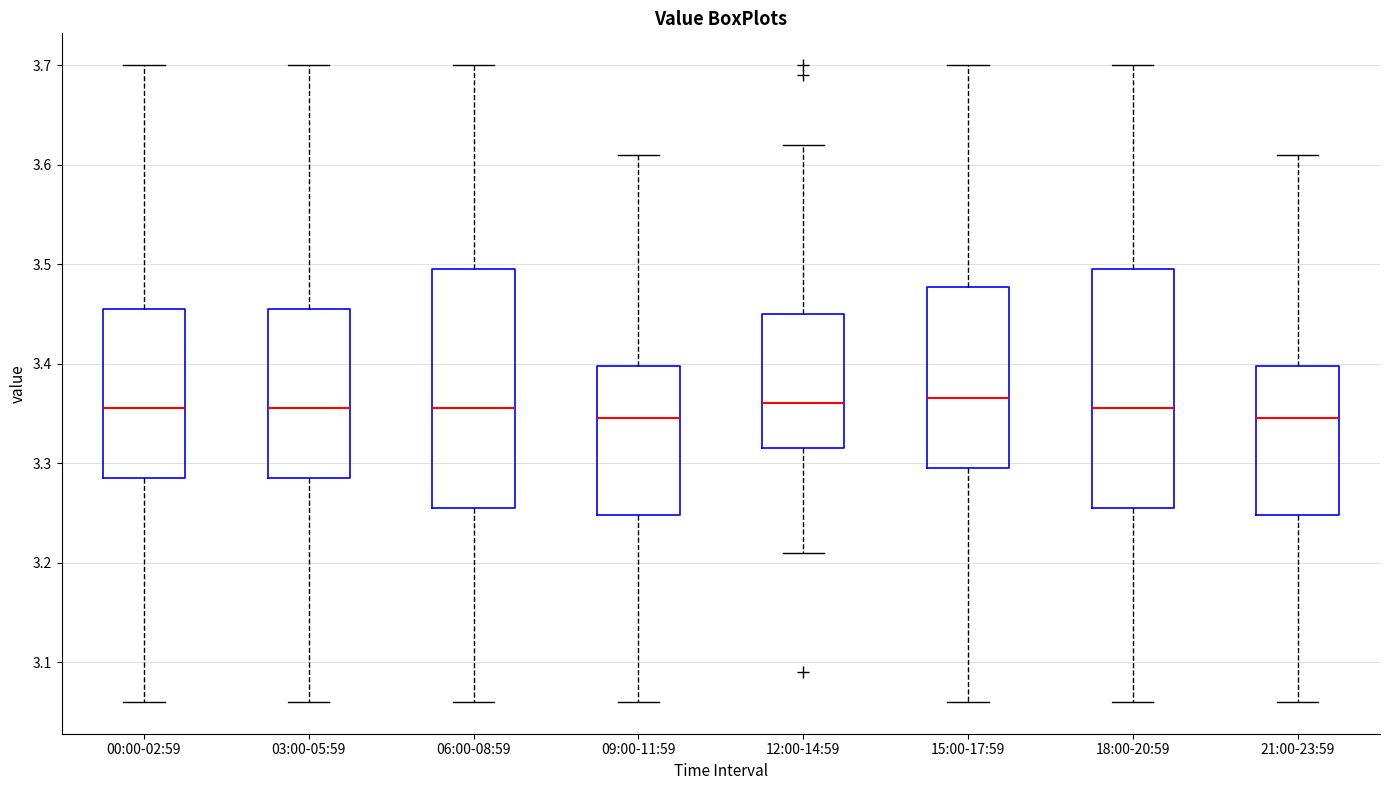

Reading left to right, transcribe this box plot: for each box, give where its median line is, the range the box spans, and where its two whiskers end, as read against the y-axis. The values are not printed on the chart, so give them approximately, as read against the axis.

00:00-02:59: median 3.36, box 3.29 to 3.46, whiskers 3.06 to 3.70
03:00-05:59: median 3.36, box 3.29 to 3.46, whiskers 3.06 to 3.70
06:00-08:59: median 3.36, box 3.26 to 3.50, whiskers 3.06 to 3.70
09:00-11:59: median 3.35, box 3.25 to 3.40, whiskers 3.06 to 3.61
12:00-14:59: median 3.36, box 3.32 to 3.45, whiskers 3.21 to 3.62
15:00-17:59: median 3.37, box 3.30 to 3.48, whiskers 3.06 to 3.70
18:00-20:59: median 3.36, box 3.26 to 3.50, whiskers 3.06 to 3.70
21:00-23:59: median 3.35, box 3.25 to 3.40, whiskers 3.06 to 3.61